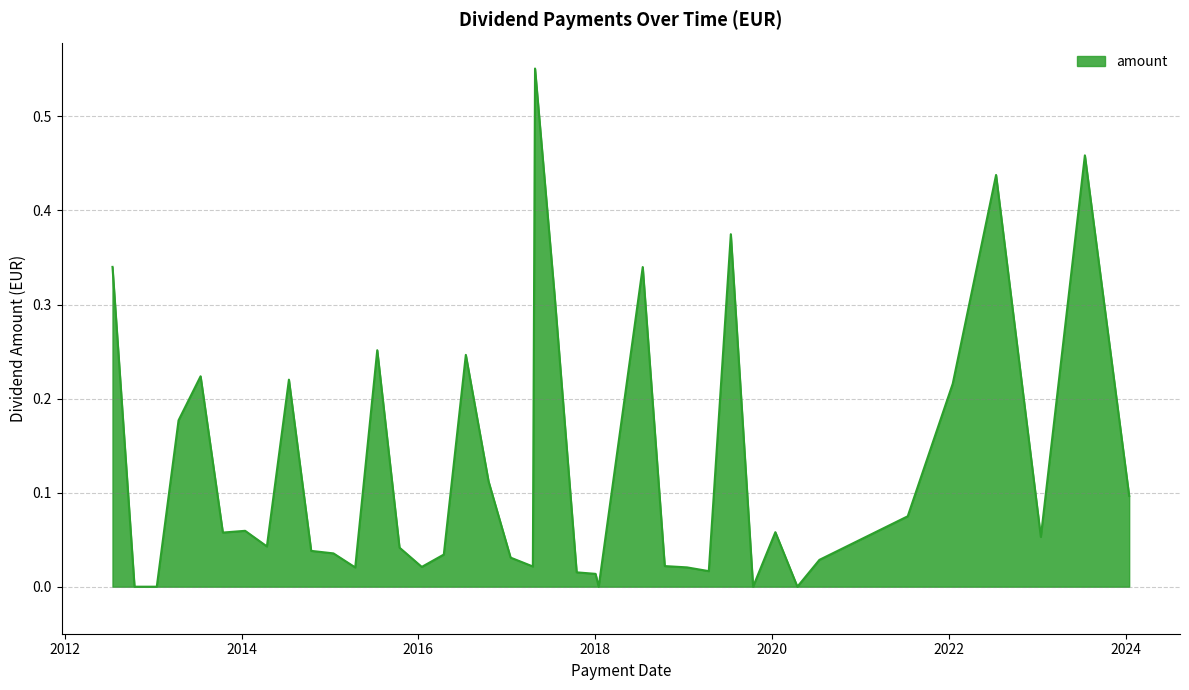

What is the sum of all values?

5.1